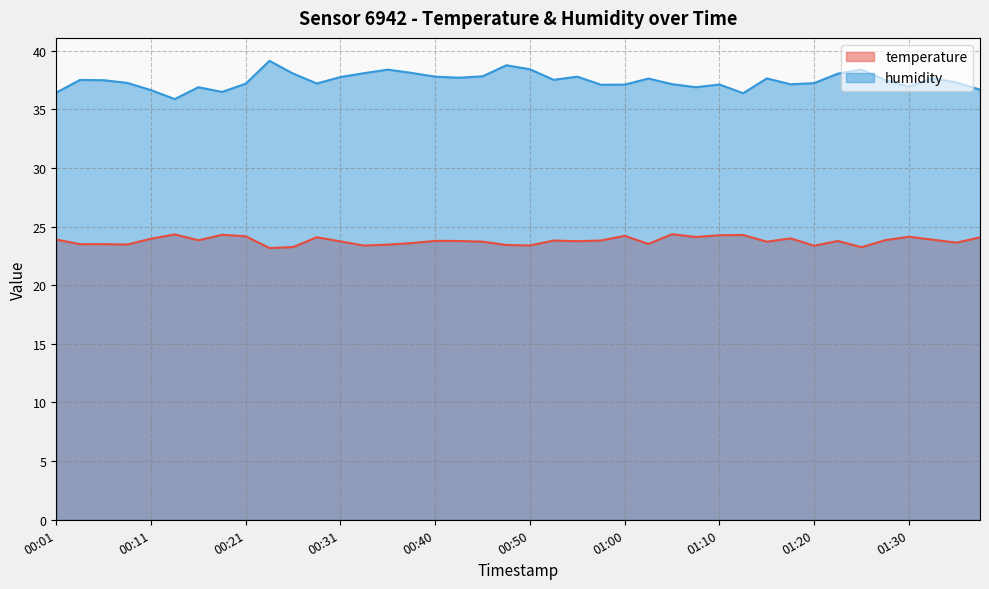

True or false: humidity and temperature intersect in this chart.

False